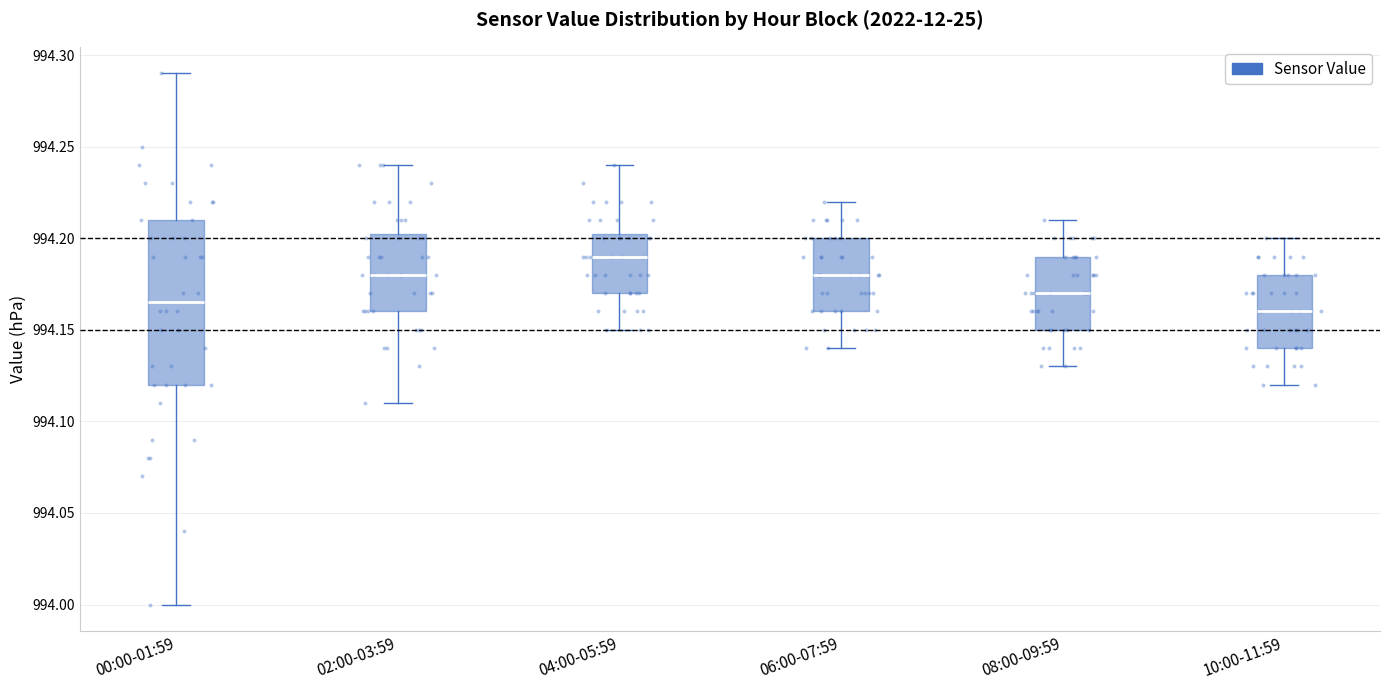

Reading left to right, transcribe this box plot: for each box, give where its median line is, the range the box spans, and where its two whiskers end, as read against the y-axis. The values are not printed on the chart, so give them approximately, as read against the axis.

00:00-01:59: median 994.165, box 994.120 to 994.210, whiskers 994.000 to 994.290
02:00-03:59: median 994.180, box 994.160 to 994.205, whiskers 994.110 to 994.240
04:00-05:59: median 994.190, box 994.170 to 994.205, whiskers 994.150 to 994.240
06:00-07:59: median 994.180, box 994.160 to 994.200, whiskers 994.140 to 994.220
08:00-09:59: median 994.170, box 994.150 to 994.190, whiskers 994.130 to 994.210
10:00-11:59: median 994.160, box 994.140 to 994.180, whiskers 994.120 to 994.200